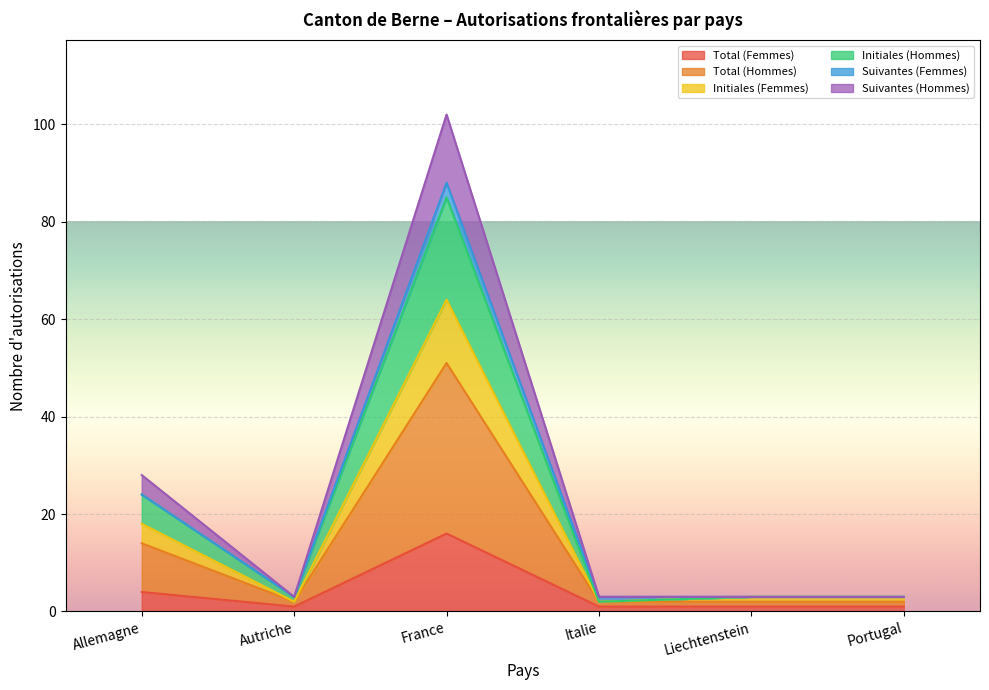

Does the chart display data point markers on the line(s)?

No